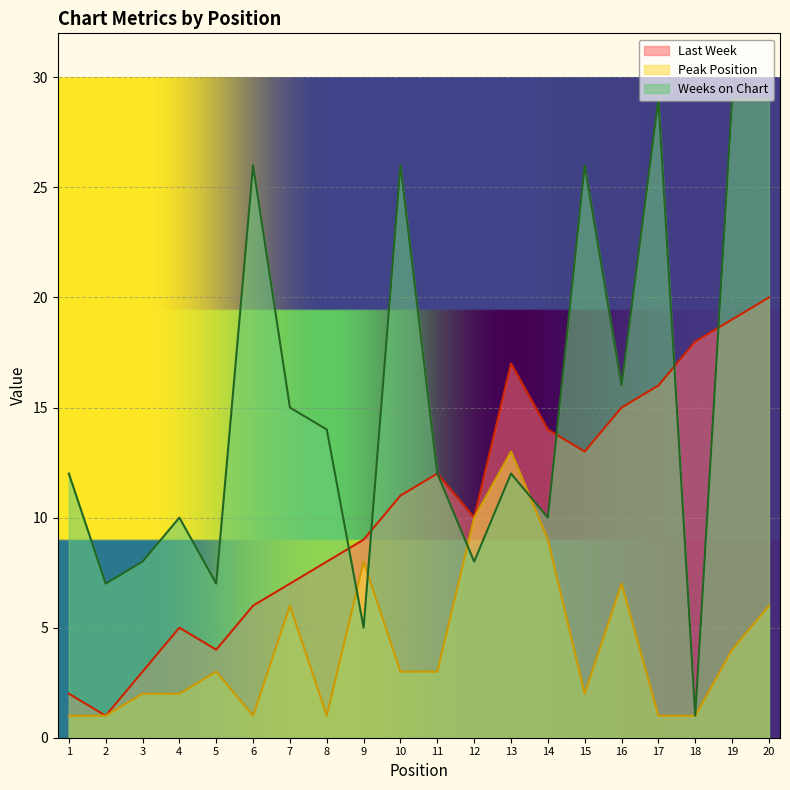

Reading left to right, extract all data points from this chart.

Last Week: 1=2	2=1	3=3	4=5	5=4	6=6	7=7	8=8	9=9	10=11	11=12	12=10	13=17	14=14	15=13	16=15	17=16	18=18	19=19	20=20
Peak Position: 1=1	2=1	3=2	4=2	5=3	6=1	7=6	8=1	9=8	10=3	11=3	12=10	13=13	14=9	15=2	16=7	17=1	18=1	19=4	20=6
Weeks on Chart: 1=12	2=7	3=8	4=10	5=7	6=26	7=15	8=14	9=5	10=26	11=12	12=8	13=12	14=10	15=26	16=16	17=29	18=1	19=29	20=29